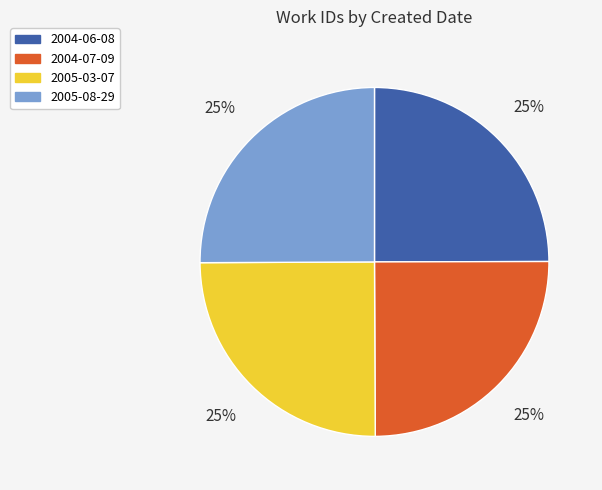

Is it true that 2005-03-07 is 25% of the pie?

True